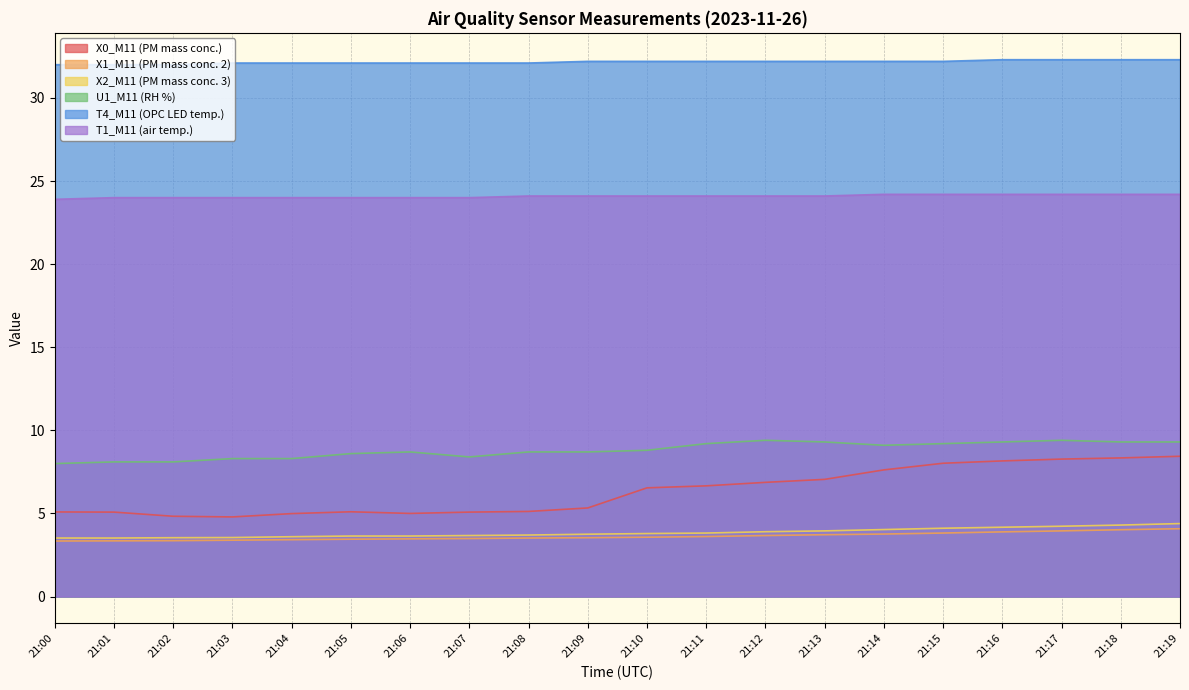

Reading left to right, list all the values displayed in this chart.

X0_M11 (PM mass conc.): 5.1	5.1	4.8	4.8	5.0	5.1	5.0	5.1	5.1	5.3	6.5	6.7	6.9	7.0	7.6	8.0	8.2	8.3	8.3	8.4
X1_M11 (PM mass conc. 2): 3.3	3.4	3.4	3.4	3.4	3.5	3.5	3.5	3.5	3.5	3.6	3.6	3.7	3.7	3.8	3.8	3.9	4.0	4.0	4.1
X2_M11 (PM mass conc. 3): 3.5	3.5	3.5	3.5	3.6	3.6	3.6	3.7	3.7	3.8	3.8	3.8	3.9	4.0	4.0	4.1	4.2	4.2	4.3	4.4
U1_M11 (RH %): 8.0	8.1	8.1	8.3	8.3	8.6	8.7	8.4	8.7	8.7	8.8	9.2	9.4	9.3	9.1	9.2	9.3	9.4	9.3	9.3
T4_M11 (OPC LED temp.): 32.0	32.0	32.0	32.1	32.1	32.1	32.1	32.1	32.1	32.2	32.2	32.2	32.2	32.2	32.2	32.2	32.3	32.3	32.3	32.3
T1_M11 (air temp.): 23.9	24.0	24.0	24.0	24.0	24.0	24.0	24.0	24.1	24.1	24.1	24.1	24.1	24.1	24.2	24.2	24.2	24.2	24.2	24.2